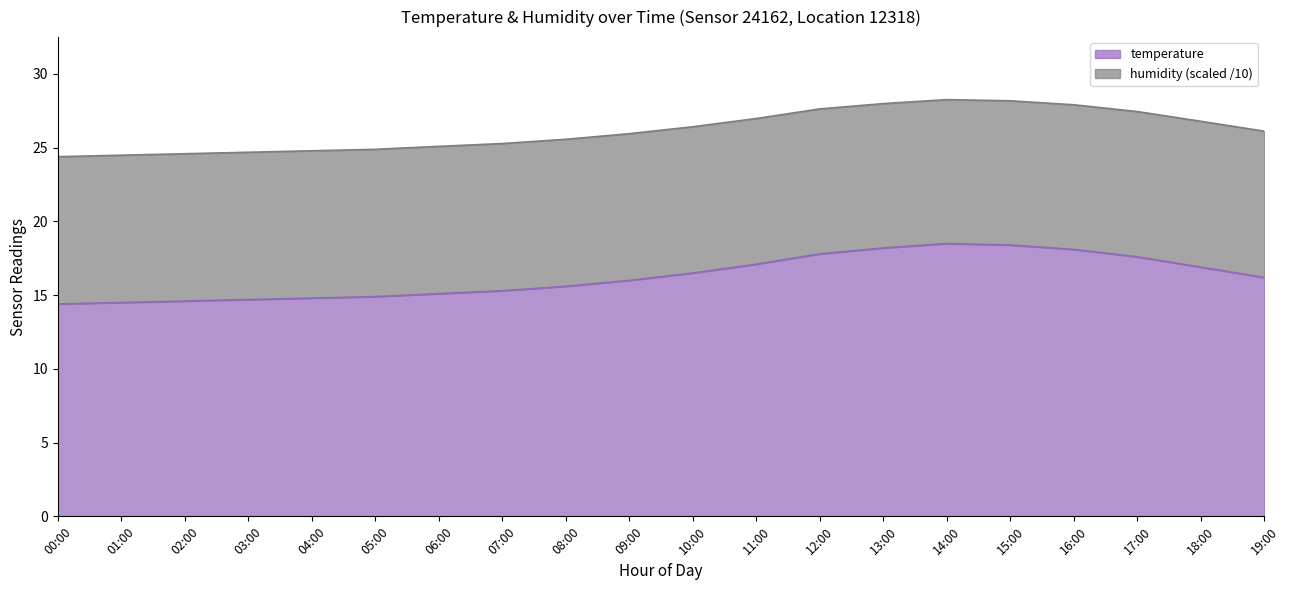

The value at 08:00 is 15.6. True or false?

True